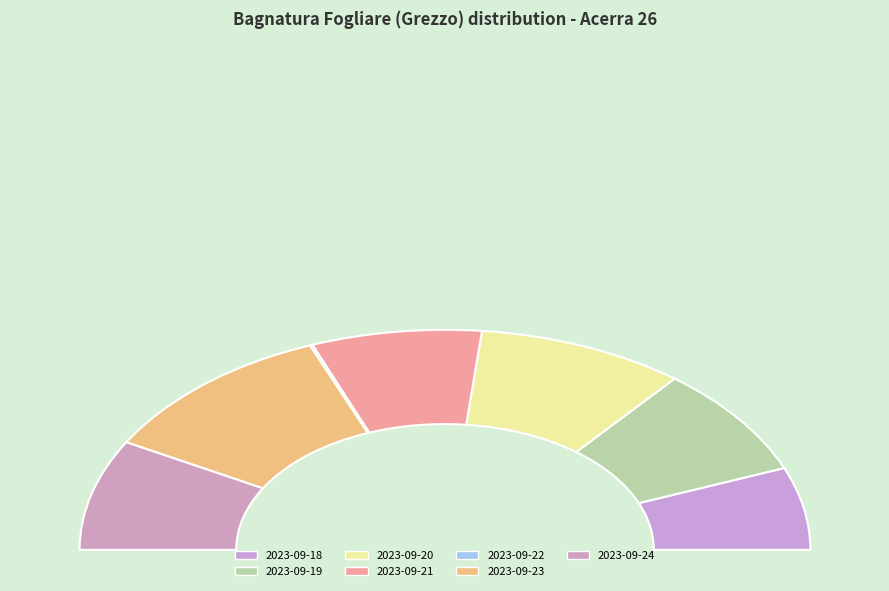

Does any single category account for the majority?

No